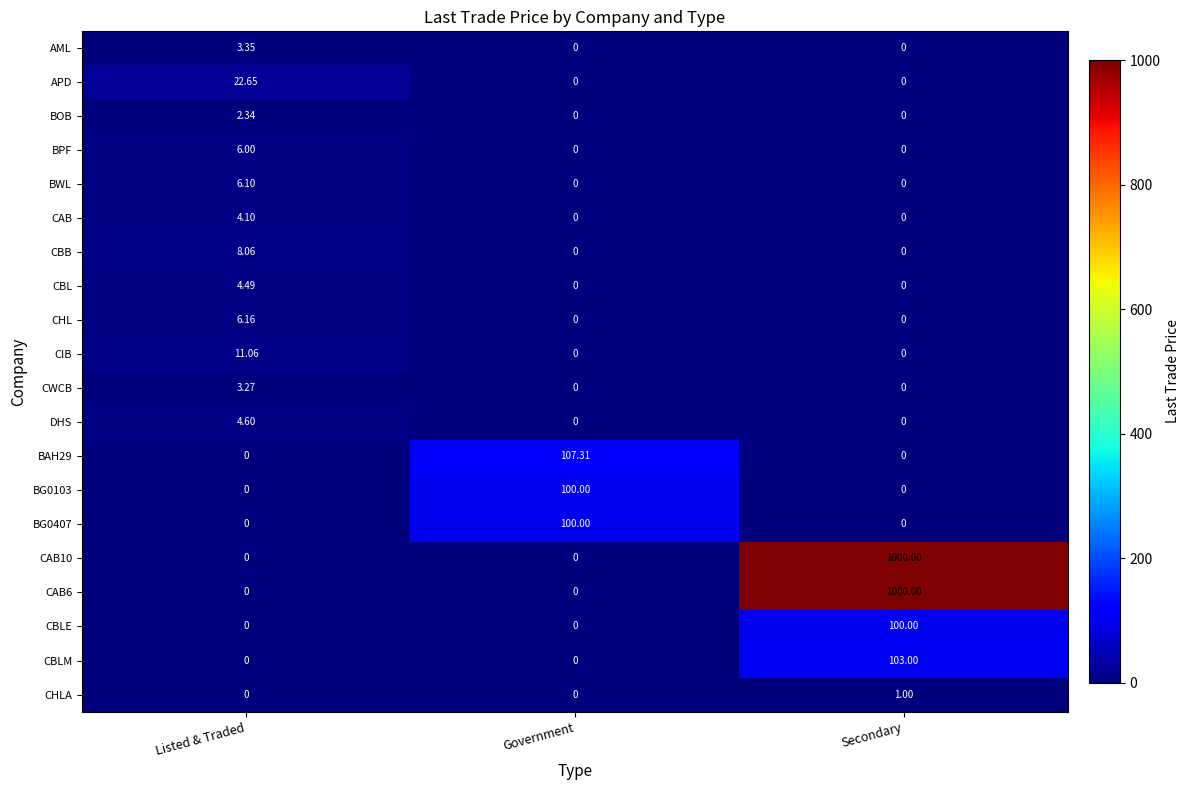

At which label does CHLA reach its peak?

Secondary